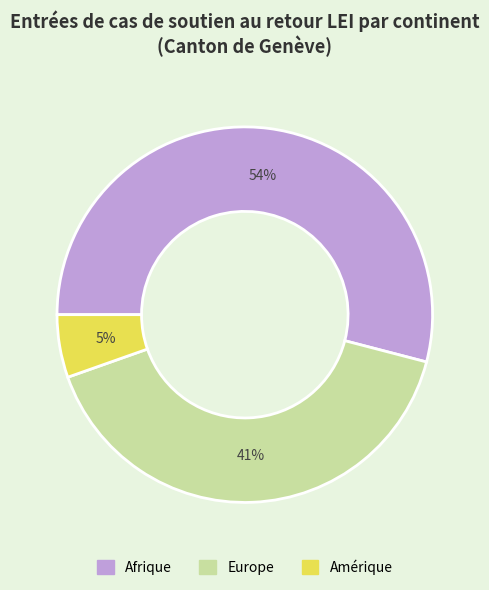

To the nearest percent, what is the difference between the largest and smallest slice percentages?

49%